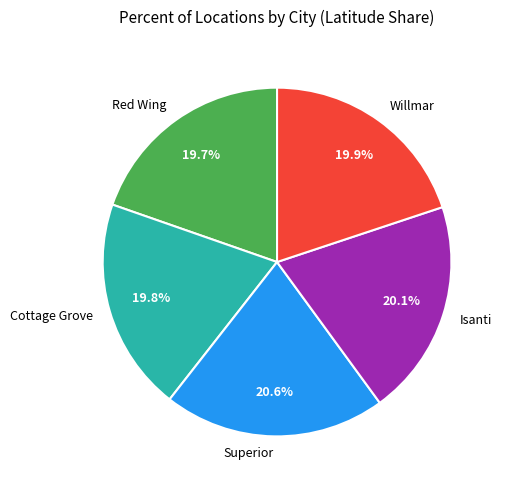

Is Red Wing the majority of the pie?

No